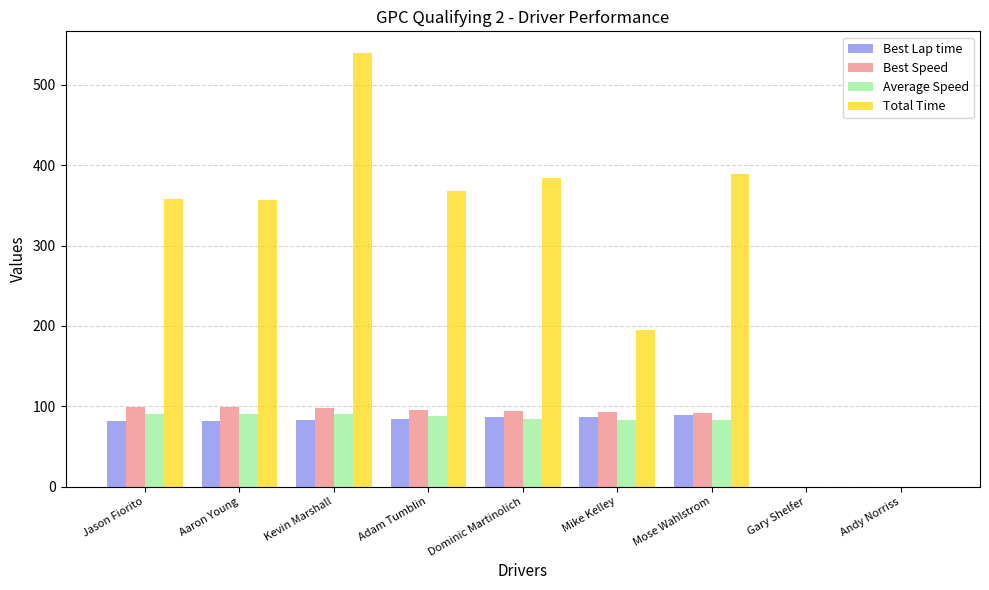

Are the bars horizontal?

No